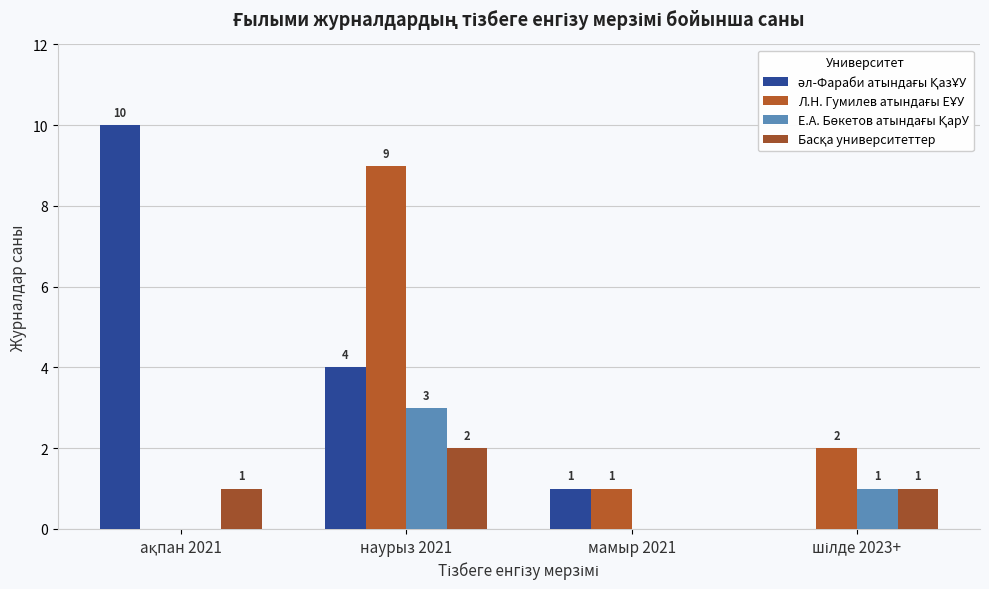

At which category does the chart reach its peak across all series?

ақпан 2021